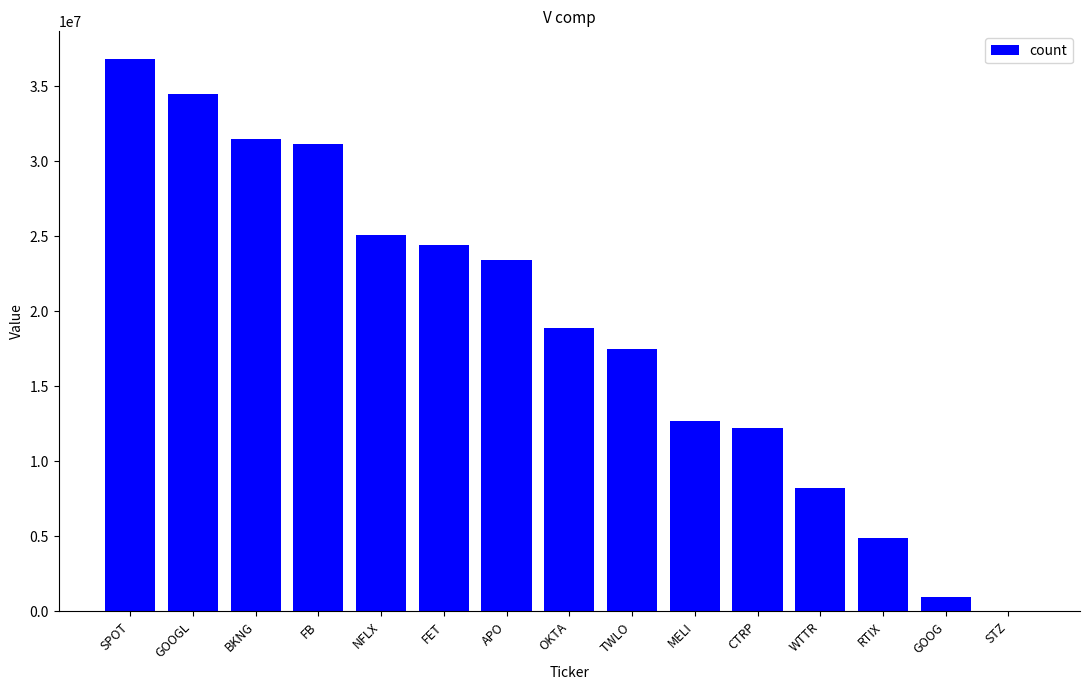

Which has a higher value, MELI or FET?

FET